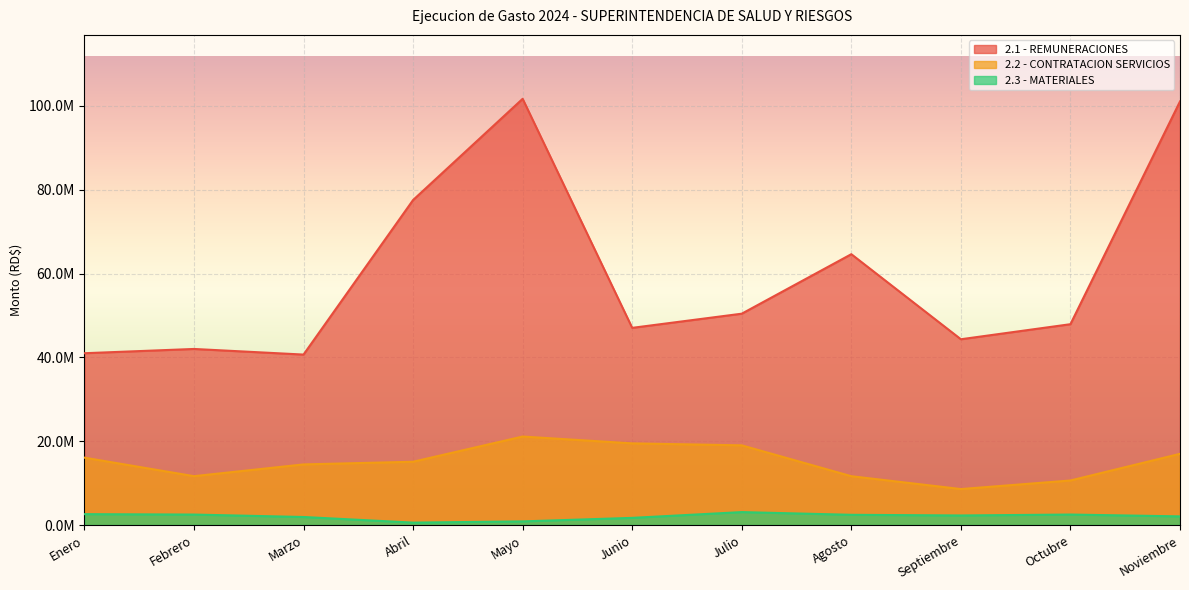

How many interior local peaks does the 2.3 - MATERIALES series have?

2